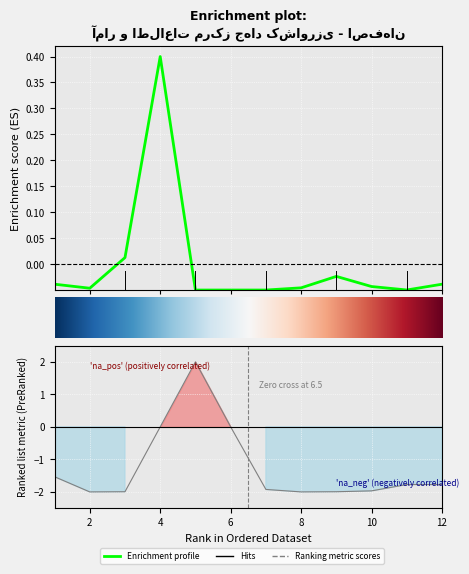

Is it true that آمار equals -0.0 at 7?

True